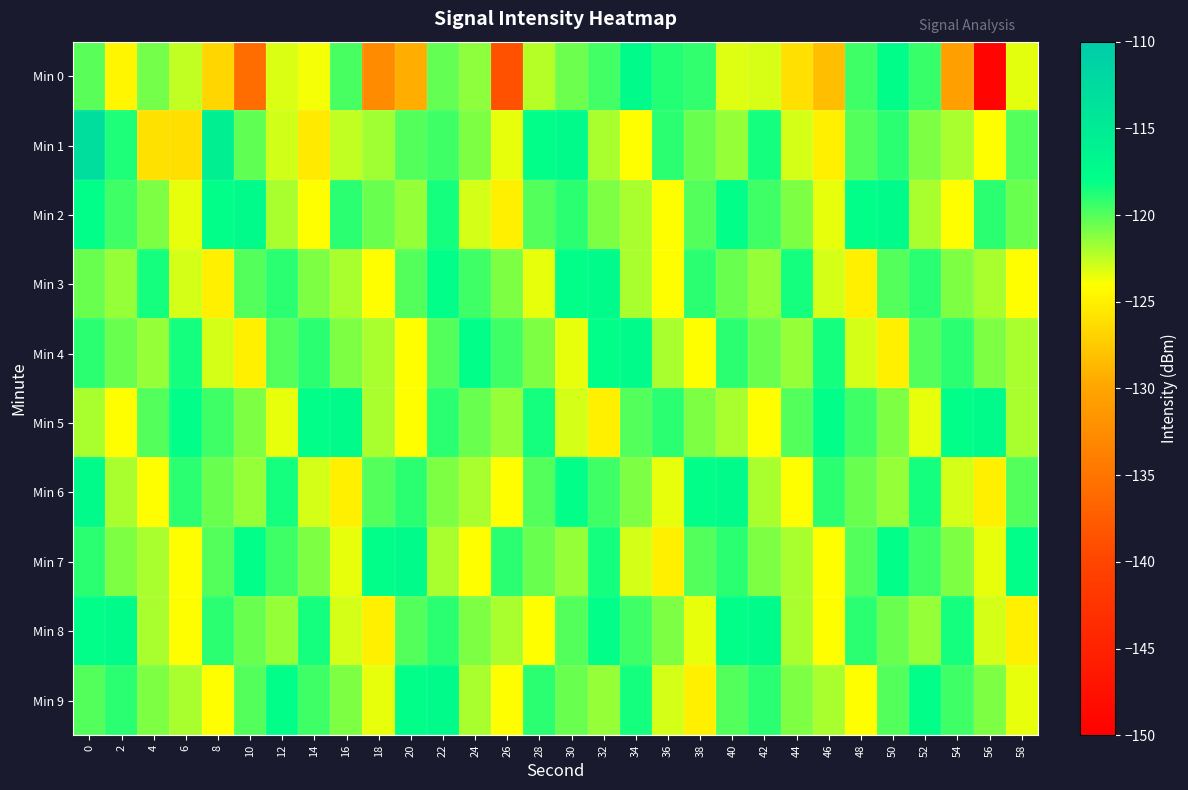

Reading left to right, extract all data points from this chart.

Min 0: 0=-120.1	2=-124.6	4=-120.8	6=-122.5	8=-126.6	10=-135.9	12=-123.2	14=-123.8	16=-119.7	18=-132.5	20=-129.4	22=-120.3	24=-121.3	26=-138.6	28=-122.3	30=-120.6	32=-119.6	34=-117.5	36=-118.9	38=-119.1	40=-123.3	42=-123.1	44=-126.1	46=-128.3	48=-119.5	50=-117.6	52=-119.4	54=-130.6	56=-149.3	58=-123.4
Min 1: 0=-113.0	2=-118.7	4=-126.0	6=-126.1	8=-115.8	10=-120.3	12=-122.9	14=-125.4	16=-122.5	18=-121.7	20=-120.0	22=-119.5	24=-121.0	26=-123.5	28=-118.0	30=-117.5	32=-122.0	34=-124.0	36=-119.0	38=-120.5	40=-121.5	42=-118.5	44=-123.0	46=-125.0	48=-120.0	50=-119.0	52=-121.0	54=-122.0	56=-124.0	58=-120.0
Min 2: 0=-118.0	2=-119.5	4=-121.0	6=-123.5	8=-118.0	10=-117.5	12=-122.0	14=-124.0	16=-119.0	18=-120.5	20=-121.5	22=-118.5	24=-123.0	26=-125.0	28=-120.0	30=-119.0	32=-121.0	34=-122.0	36=-124.0	38=-120.0	40=-118.0	42=-119.5	44=-121.0	46=-123.5	48=-118.0	50=-117.5	52=-122.0	54=-124.0	56=-119.0	58=-120.5
Min 3: 0=-120.5	2=-121.5	4=-118.5	6=-123.0	8=-125.0	10=-120.0	12=-119.0	14=-121.0	16=-122.0	18=-124.0	20=-120.0	22=-118.0	24=-119.5	26=-121.0	28=-123.5	30=-118.0	32=-117.5	34=-122.0	36=-124.0	38=-119.0	40=-120.5	42=-121.5	44=-118.5	46=-123.0	48=-125.0	50=-120.0	52=-119.0	54=-121.0	56=-122.0	58=-124.0
Min 4: 0=-119.0	2=-120.5	4=-121.5	6=-118.5	8=-123.0	10=-125.0	12=-120.0	14=-119.0	16=-121.0	18=-122.0	20=-124.0	22=-120.0	24=-118.0	26=-119.5	28=-121.0	30=-123.5	32=-118.0	34=-117.5	36=-122.0	38=-124.0	40=-119.0	42=-120.5	44=-121.5	46=-118.5	48=-123.0	50=-125.0	52=-120.0	54=-119.0	56=-121.0	58=-122.0
Min 5: 0=-122.0	2=-124.0	4=-120.0	6=-118.0	8=-119.5	10=-121.0	12=-123.5	14=-118.0	16=-117.5	18=-122.0	20=-124.0	22=-119.0	24=-120.5	26=-121.5	28=-118.5	30=-123.0	32=-125.0	34=-120.0	36=-119.0	38=-121.0	40=-122.0	42=-124.0	44=-120.0	46=-118.0	48=-119.5	50=-121.0	52=-123.5	54=-118.0	56=-117.5	58=-122.0
Min 6: 0=-117.5	2=-122.0	4=-124.0	6=-119.0	8=-120.5	10=-121.5	12=-118.5	14=-123.0	16=-125.0	18=-120.0	20=-119.0	22=-121.0	24=-122.0	26=-124.0	28=-120.0	30=-118.0	32=-119.5	34=-121.0	36=-123.5	38=-118.0	40=-117.5	42=-122.0	44=-124.0	46=-119.0	48=-120.5	50=-121.5	52=-118.5	54=-123.0	56=-125.0	58=-120.0
Min 7: 0=-119.0	2=-121.0	4=-122.0	6=-124.0	8=-120.0	10=-118.0	12=-119.5	14=-121.0	16=-123.5	18=-118.0	20=-117.5	22=-122.0	24=-124.0	26=-119.0	28=-120.5	30=-121.5	32=-118.5	34=-123.0	36=-125.0	38=-120.0	40=-119.0	42=-121.0	44=-122.0	46=-124.0	48=-120.0	50=-118.0	52=-119.5	54=-121.0	56=-123.5	58=-118.0
Min 8: 0=-118.0	2=-117.5	4=-122.0	6=-124.0	8=-119.0	10=-120.5	12=-121.5	14=-118.5	16=-123.0	18=-125.0	20=-120.0	22=-119.0	24=-121.0	26=-122.0	28=-124.0	30=-120.0	32=-118.0	34=-119.5	36=-121.0	38=-123.5	40=-118.0	42=-117.5	44=-122.0	46=-124.0	48=-119.0	50=-120.5	52=-121.5	54=-118.5	56=-123.0	58=-125.0
Min 9: 0=-120.0	2=-119.0	4=-121.0	6=-122.0	8=-124.0	10=-120.0	12=-118.0	14=-119.5	16=-121.0	18=-123.5	20=-118.0	22=-117.5	24=-122.0	26=-124.0	28=-119.0	30=-120.5	32=-121.5	34=-118.5	36=-123.0	38=-125.0	40=-120.0	42=-119.0	44=-121.0	46=-122.0	48=-124.0	50=-120.0	52=-118.0	54=-119.5	56=-121.0	58=-123.5